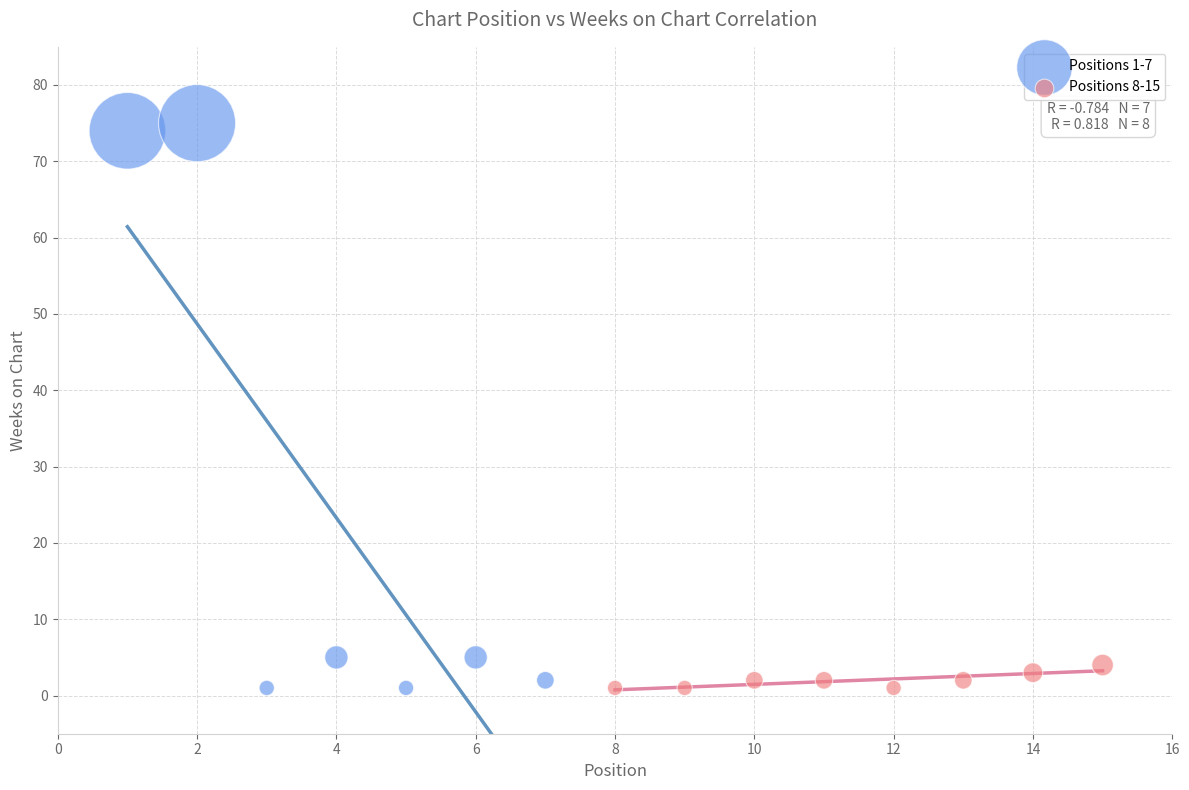

Which series reaches the maximum Y coordinate?

Positions 1-7